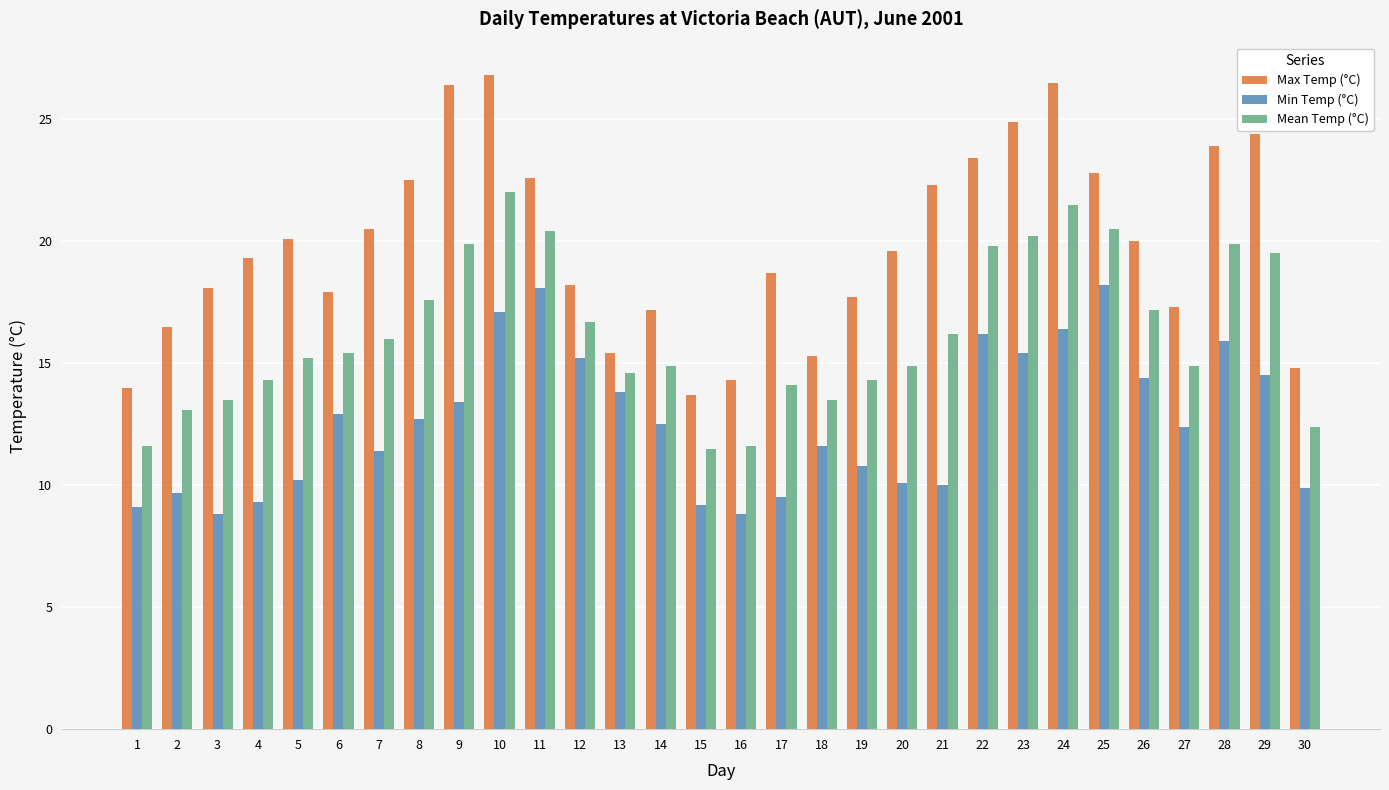

Which series has the largest total across all categories?

Max Temp (°C)